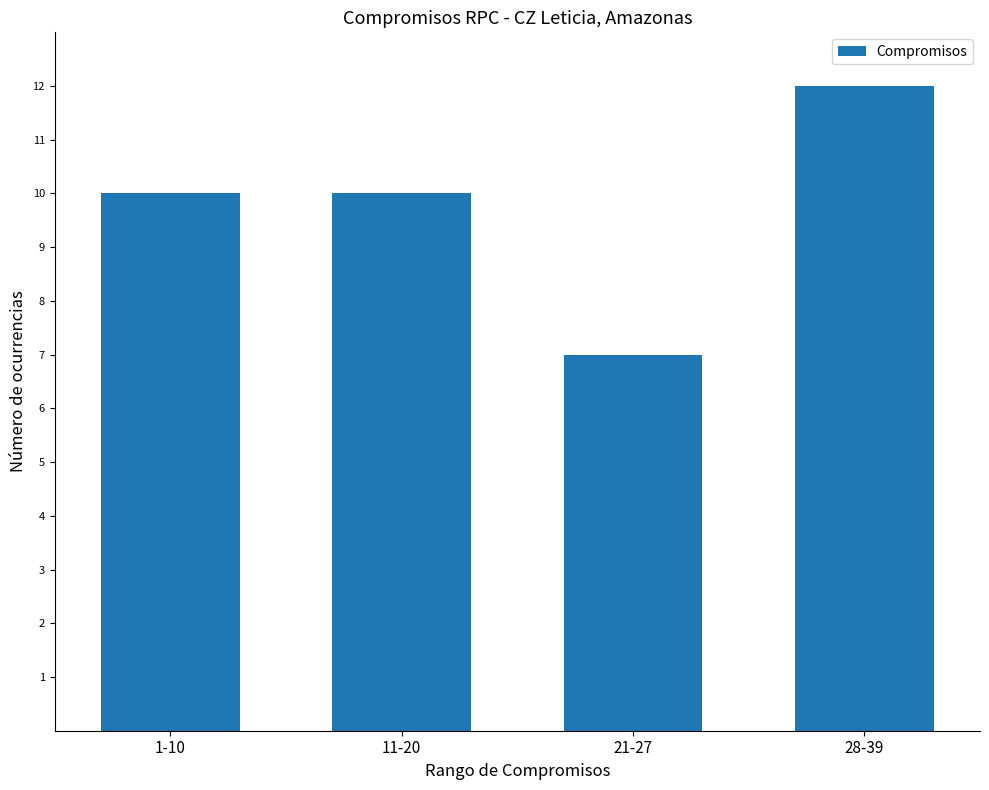

The chart shows a value of 4 at 11-20. True or false?

False